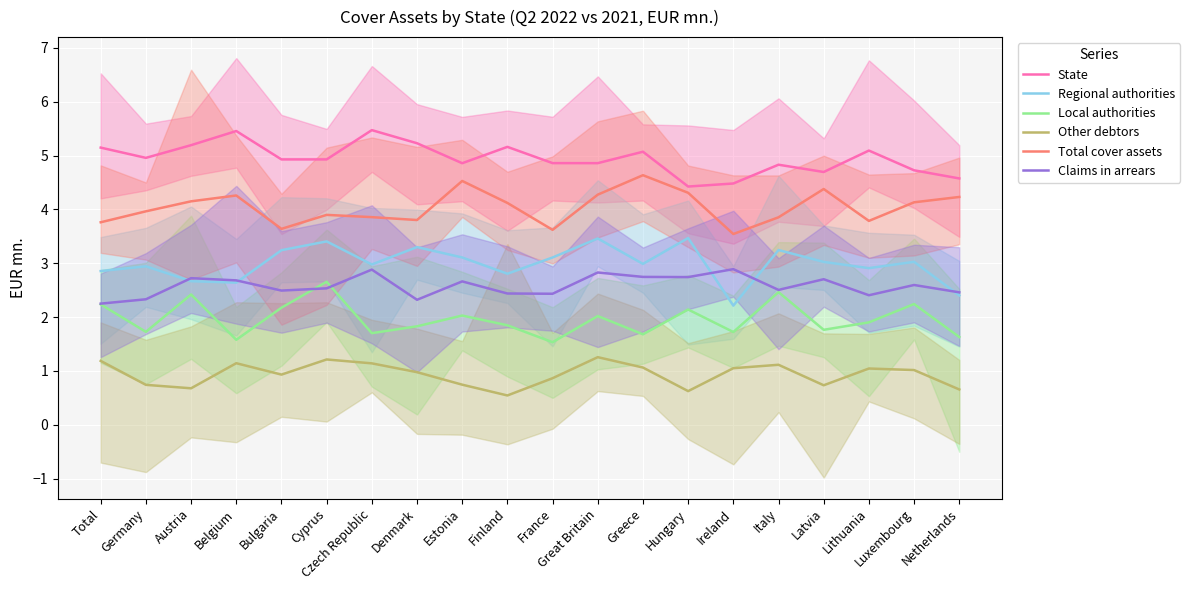

What is the greatest value displayed?

5.5